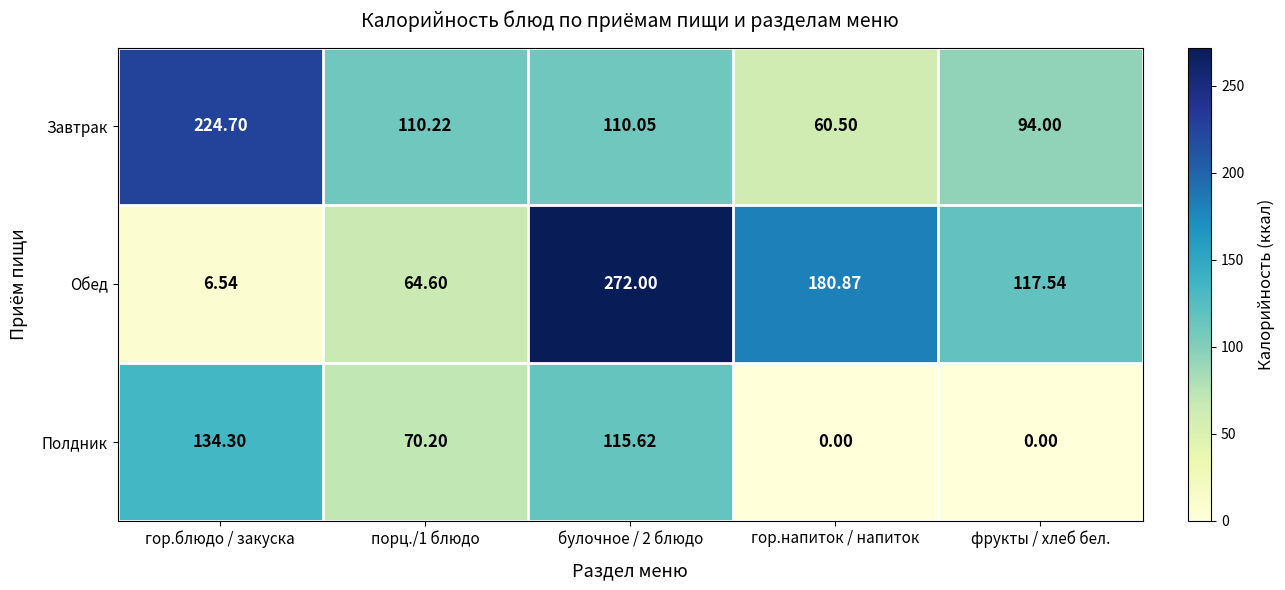

Rank the series by their maximum value, from lowest to highest.

Полдник, Завтрак, Обед